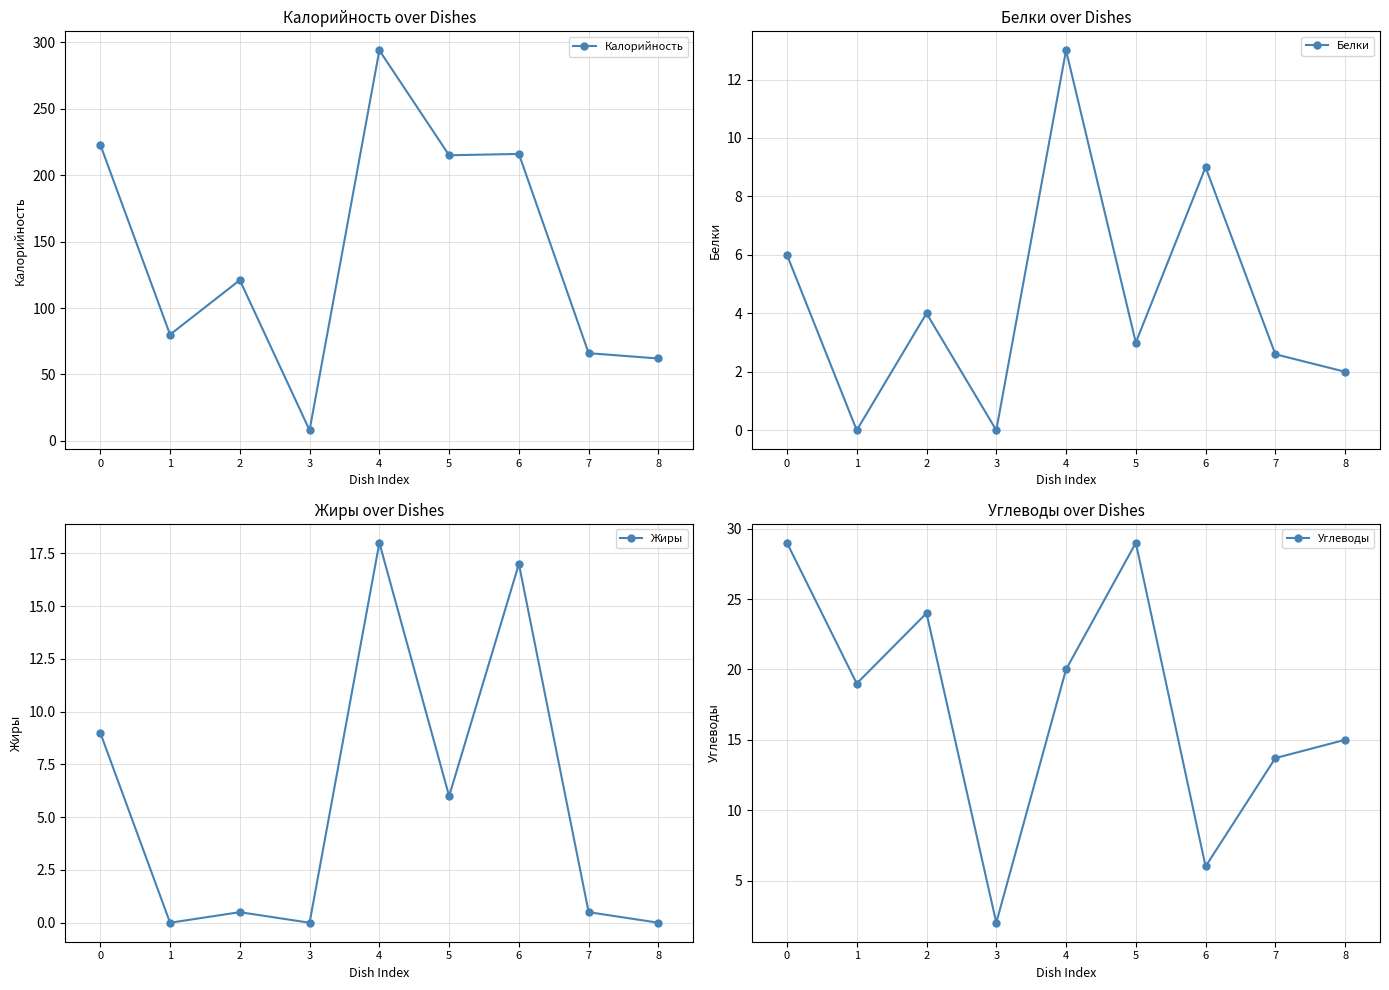

At how many categories does at least one series exceed 152?

4